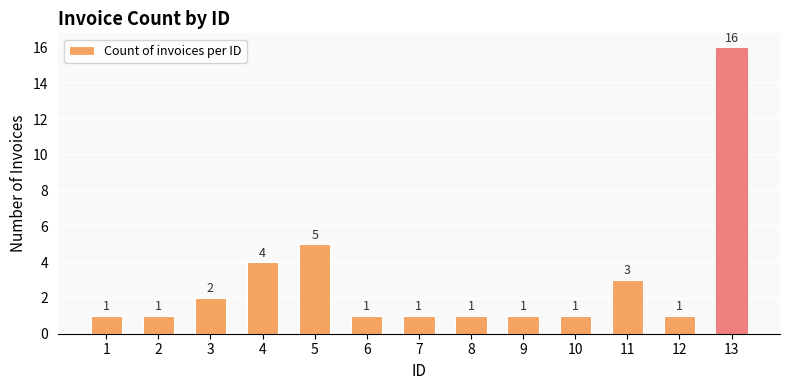

Between 1 and 3, which is larger?

3